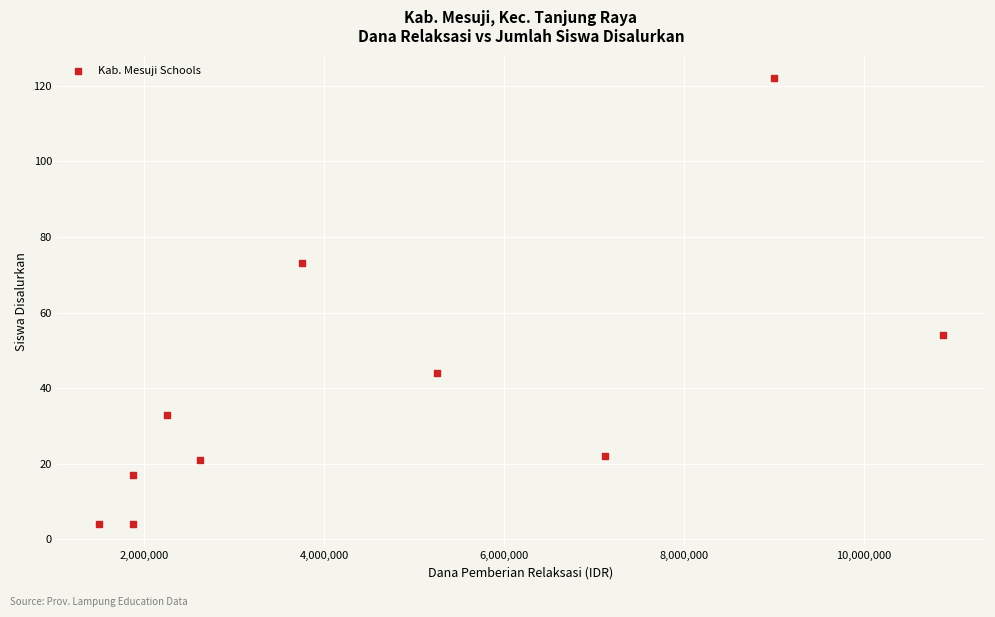

What is the average Y value?

39